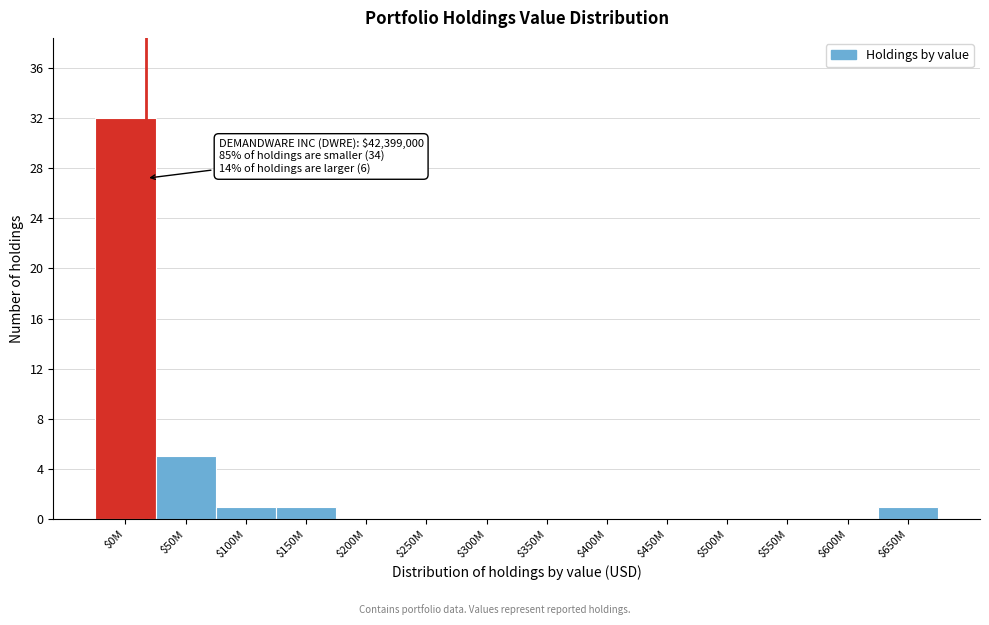

Is it true that the value at $400M is 19?

False